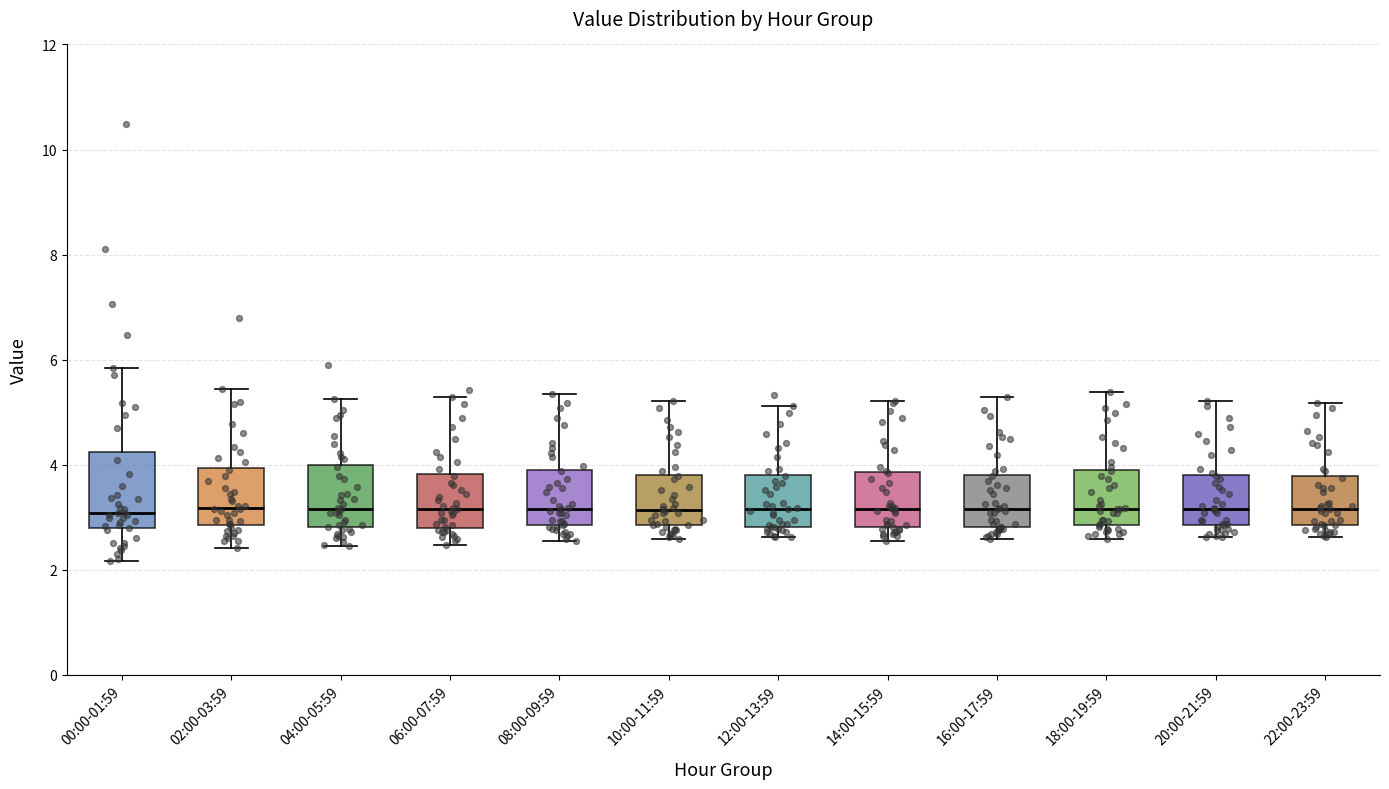

Comparing the boxes themselves (not the whiskers), which one is the tallest?

00:00-01:59